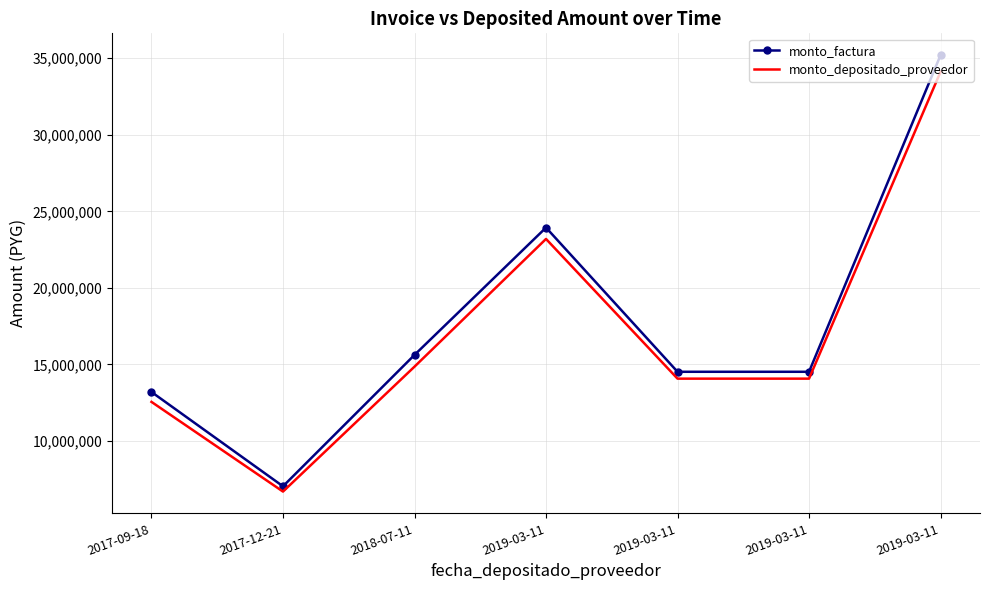

Reading right to left, transcribe all the data shown in this chart.

monto_factura: 35200000	14520000	14520000	23936000	15620000	7040000	13200000
monto_depositado_proveedor: 34112000	14071200	14071200	23196160	14854336	6694912	12552960